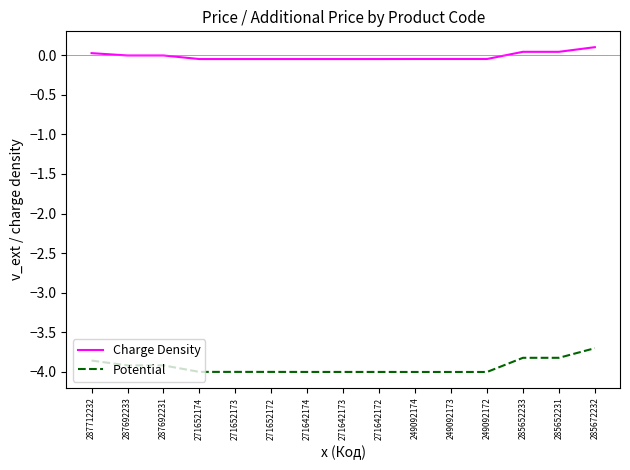

The Potential series shows -4.0 at 271642174. True or false?

True